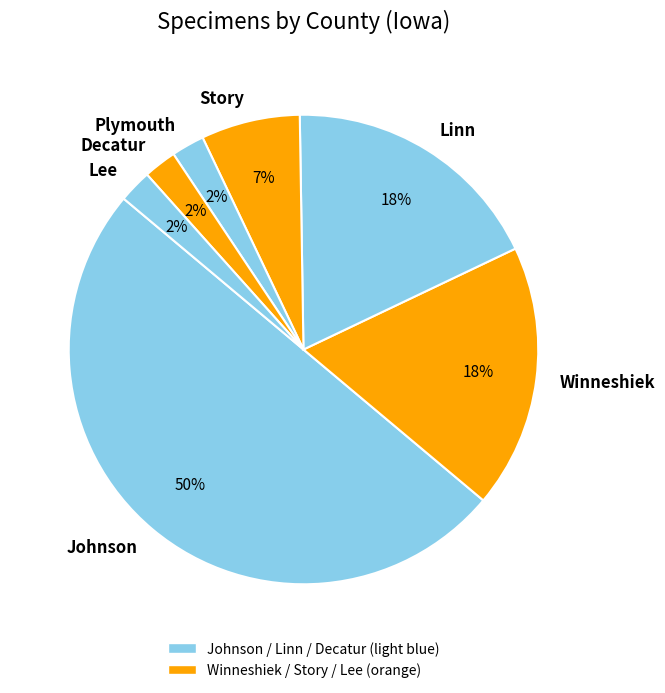

The Plymouth slice represents 12% of the pie. True or false?

False